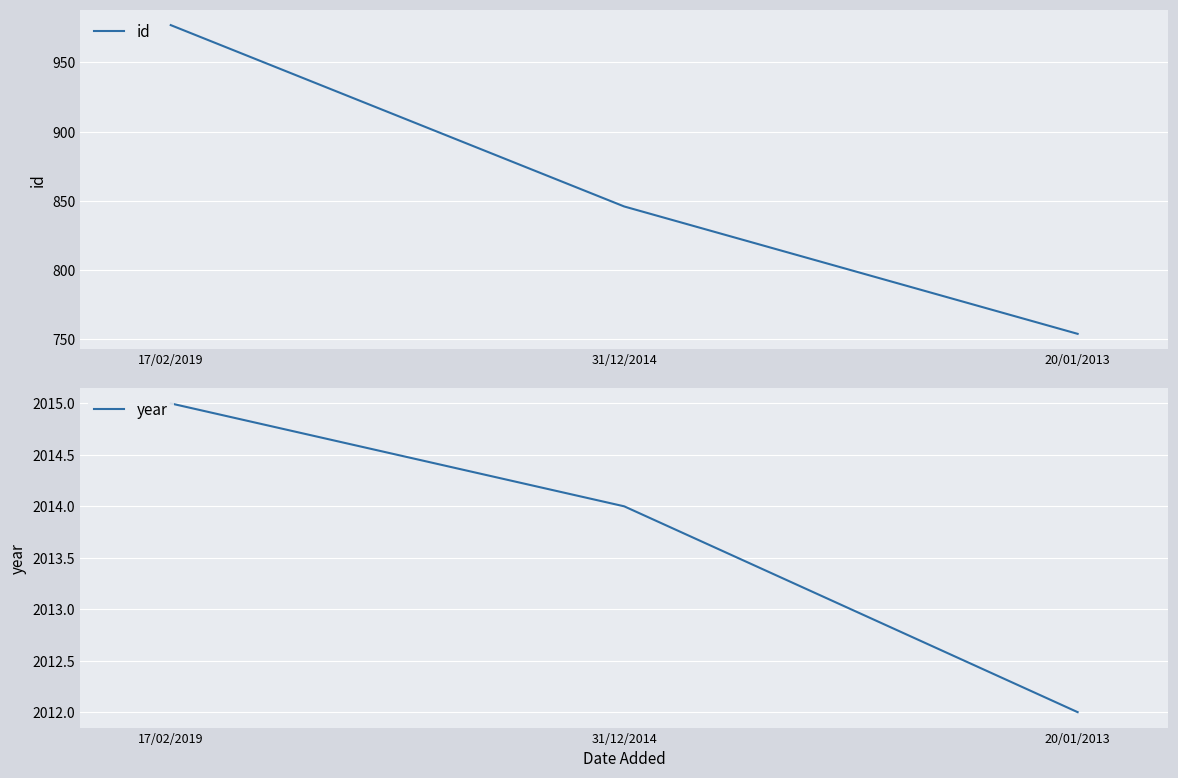

Rank the series at 17/02/2019 from lowest to highest value.

id, year